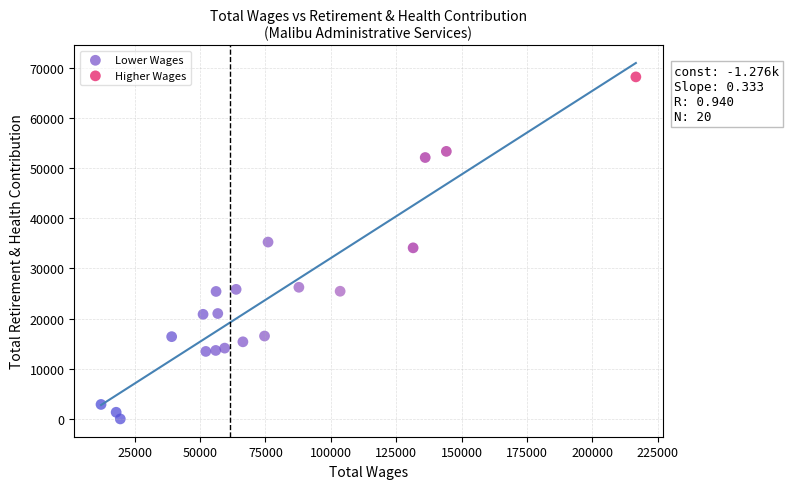

Which series has the widest spread of Y values?

Higher Wages